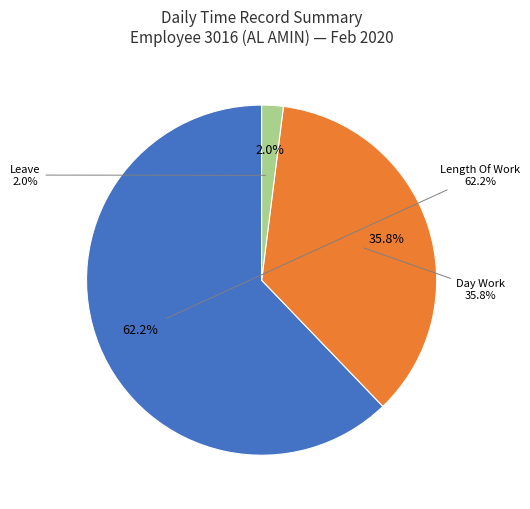

Which category has the biggest portion of the pie?

Length Of Work